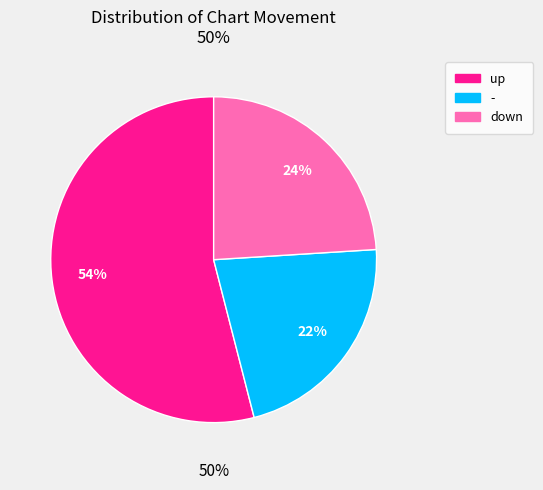

Is down the majority of the pie?

No